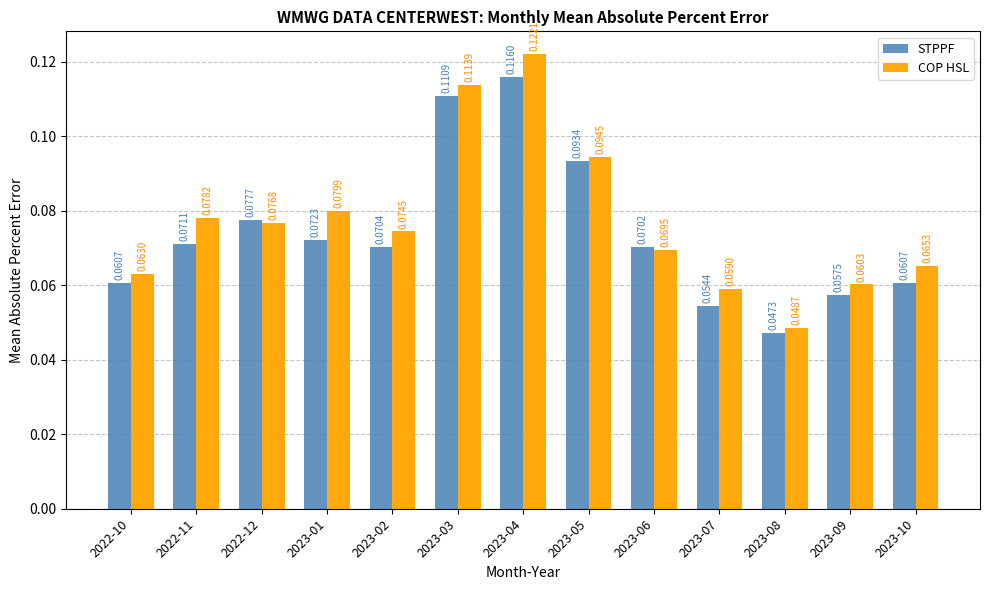

Which series has the largest total across all categories?

COP HSL